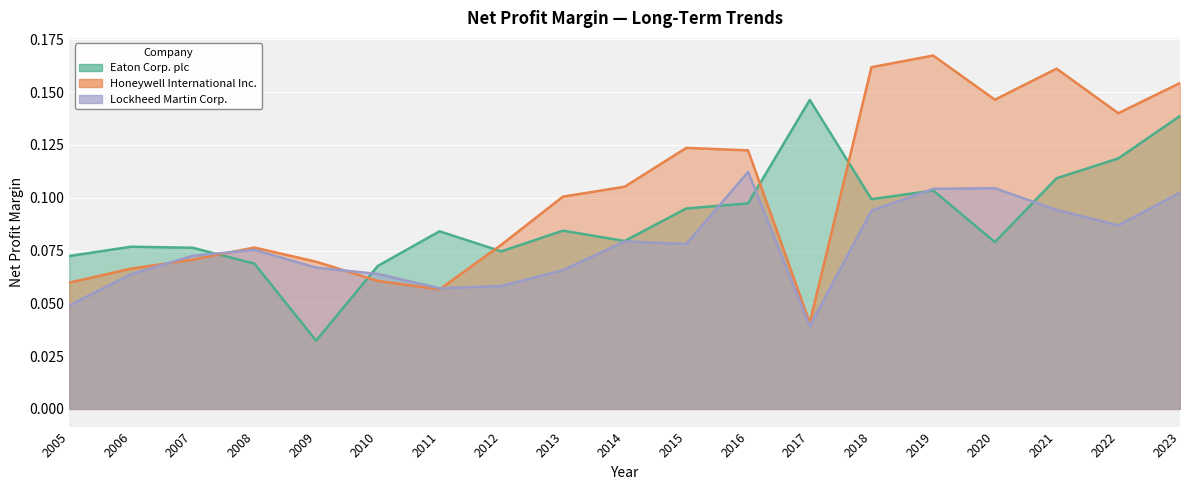

At which category does Eaton Corp. plc reach its first local peak?

2006